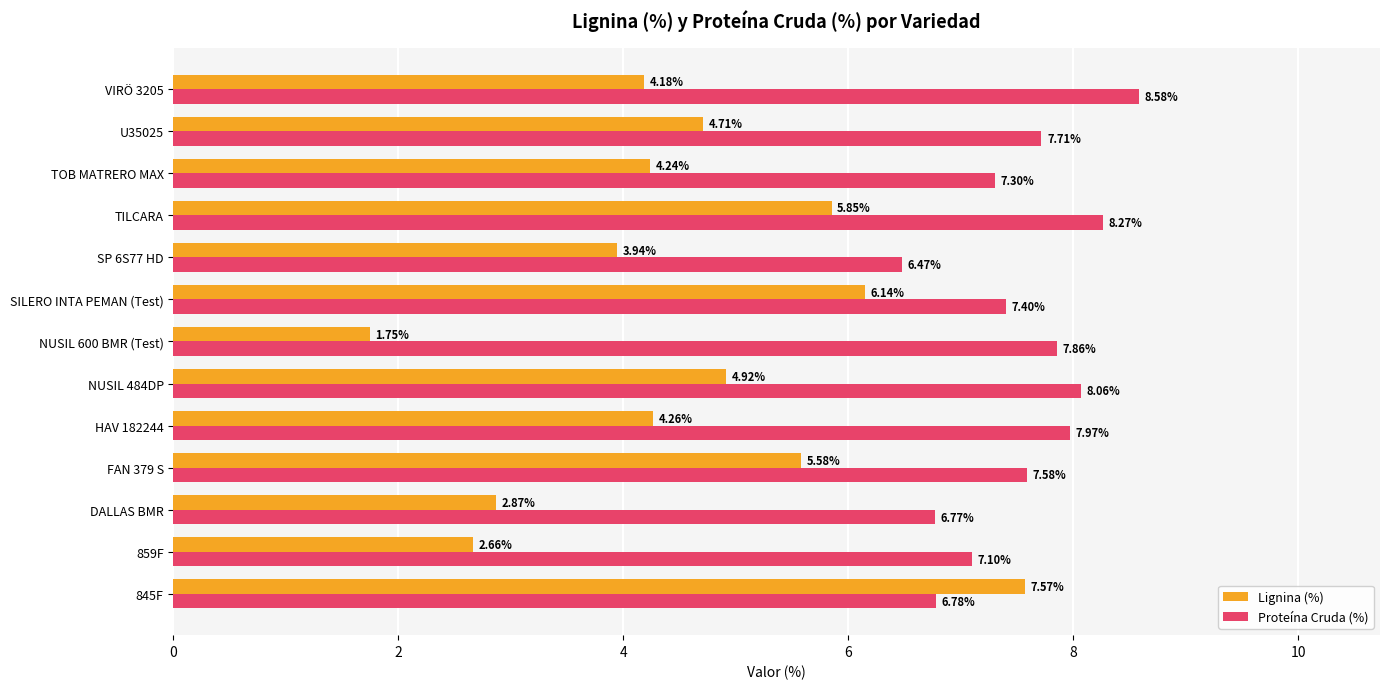

At how many categories does at least one series exceed 6?

13